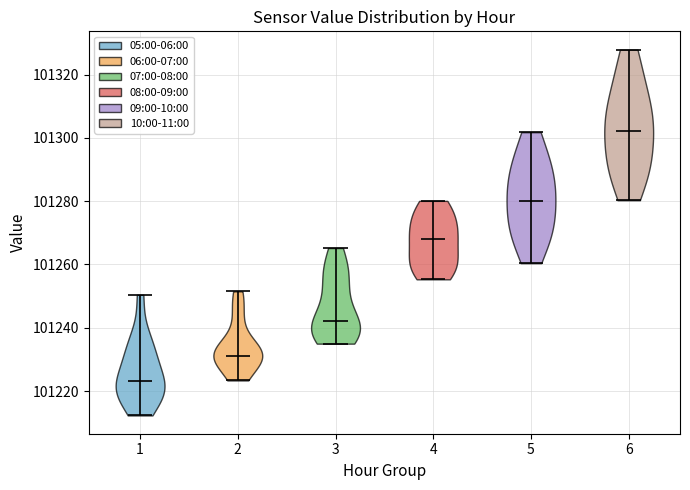

Which violin has the highest median line?

6